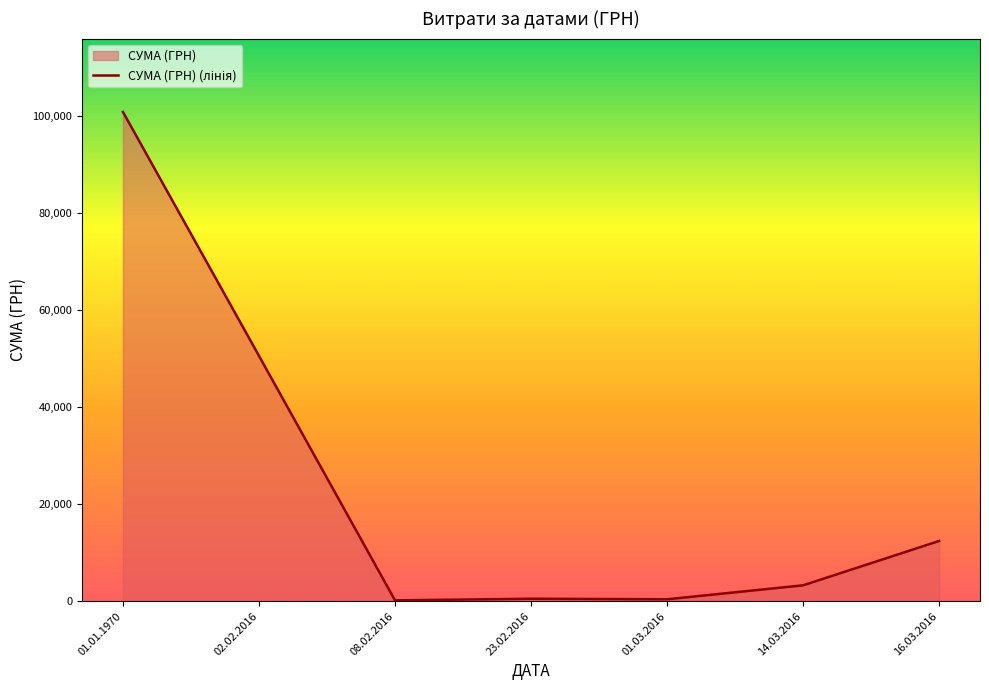

What is the label of the 5th point from the left?

01.03.2016